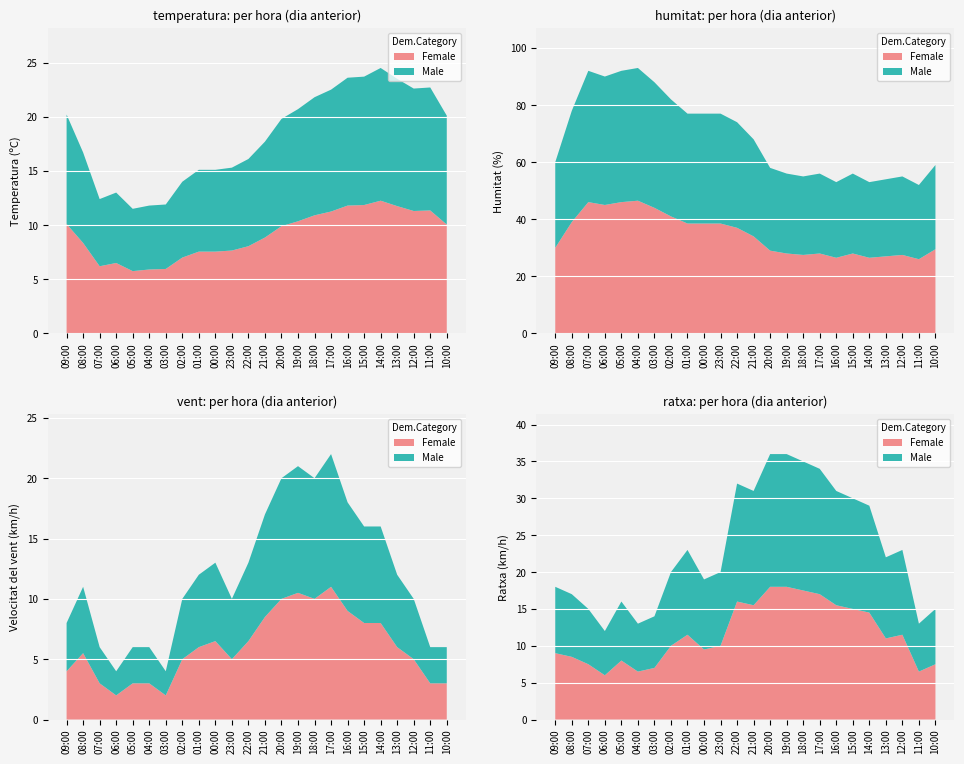

Reading left to right, extract all data points from this chart.

Temperatura (ºC): 20.2	16.7	12.4	13.0	11.5	11.8	11.9	14.0	15.1	15.1	15.3	16.1	17.7	19.8	20.7	21.8	22.5	23.6	23.7	24.5	23.5	22.6	22.7	20.1
Humitat (%): 60.0	78.0	92.0	90.0	92.0	93.0	88.0	82.0	77.0	77.0	77.0	74.0	68.0	58.0	56.0	55.0	56.0	53.0	56.0	53.0	54.0	55.0	52.0	59.0
Velocitat del vent (km/h): 8.0	11.0	6.0	4.0	6.0	6.0	4.0	10.0	12.0	13.0	10.0	13.0	17.0	20.0	21.0	20.0	22.0	18.0	16.0	16.0	12.0	10.0	6.0	6.0
Ratxa (km/h): 18.0	17.0	15.0	12.0	16.0	13.0	14.0	20.0	23.0	19.0	20.0	32.0	31.0	36.0	36.0	35.0	34.0	31.0	30.0	29.0	22.0	23.0	13.0	15.0